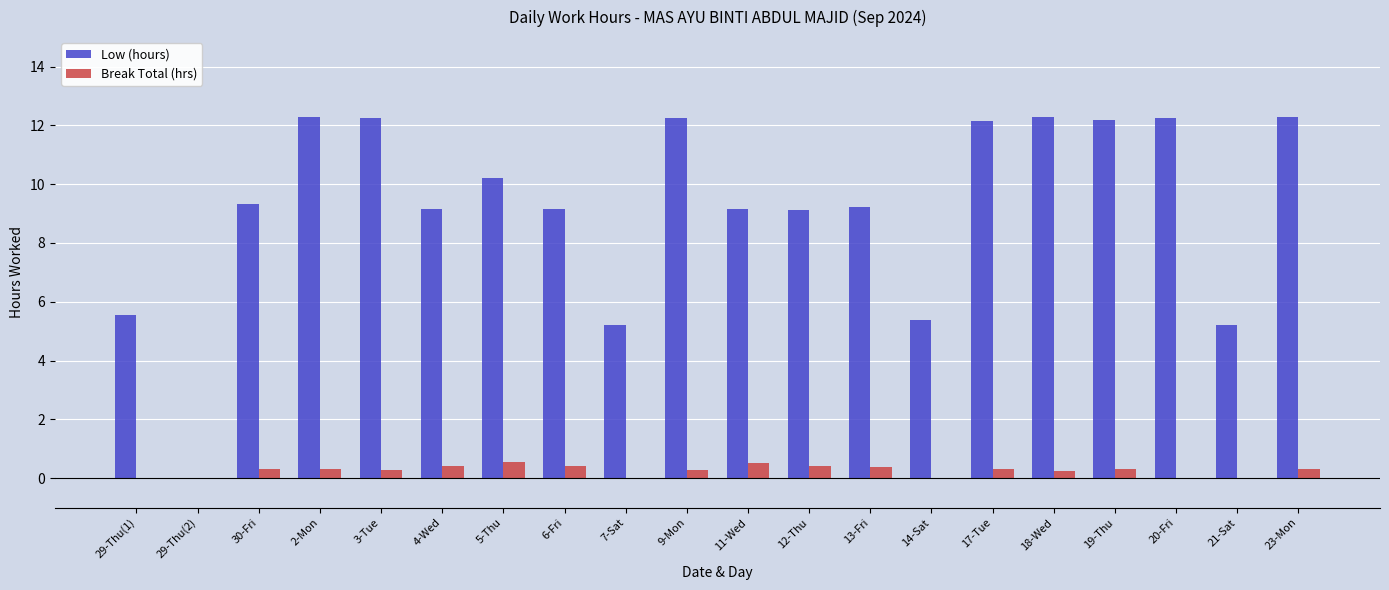

What is the total value across all series at 5-Thu?

10.8